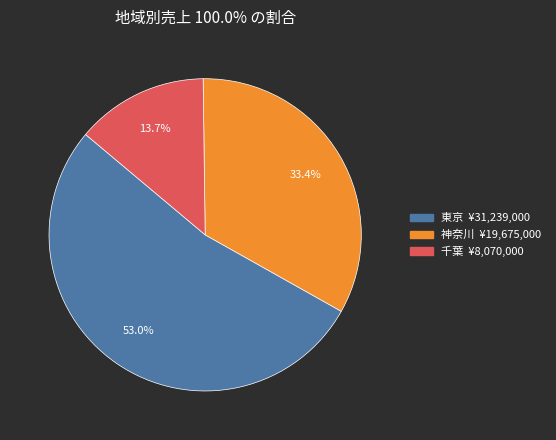

To the nearest percent, what is the combined percentage of 千葉 and 東京?

67%